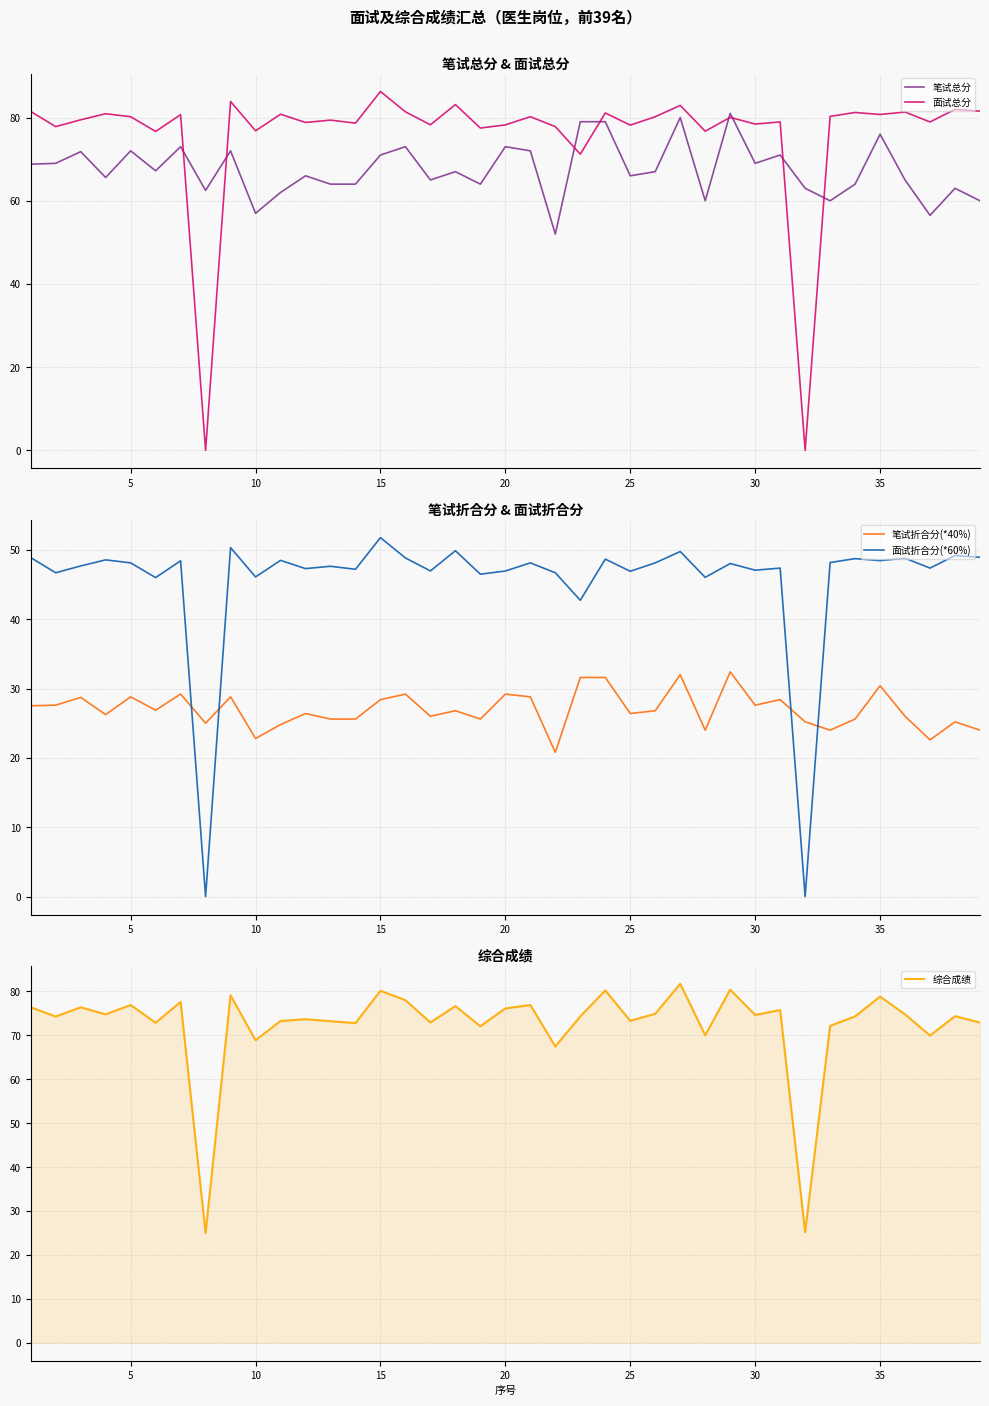

What is the maximum value for 综合成绩?

81.8